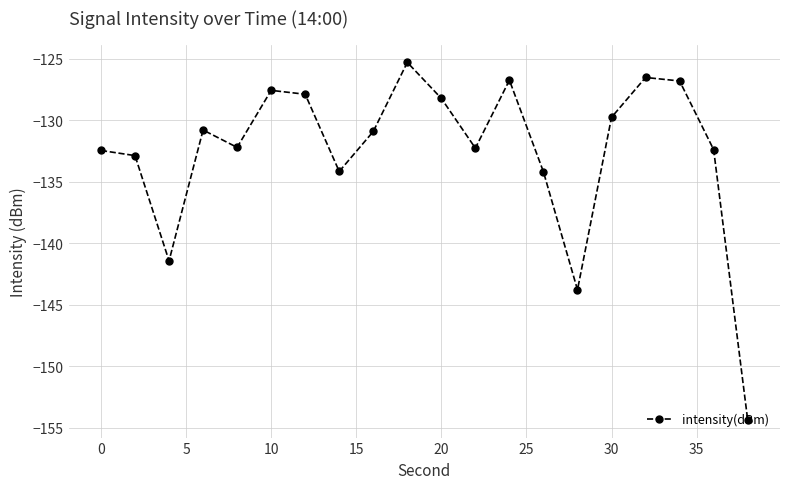

What is the average value?

-132.5